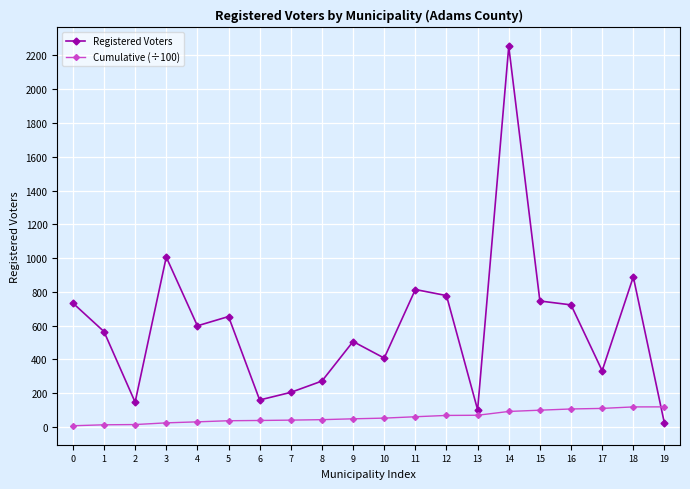

The value of Registered Voters at 19 is 22.0. True or false?

True